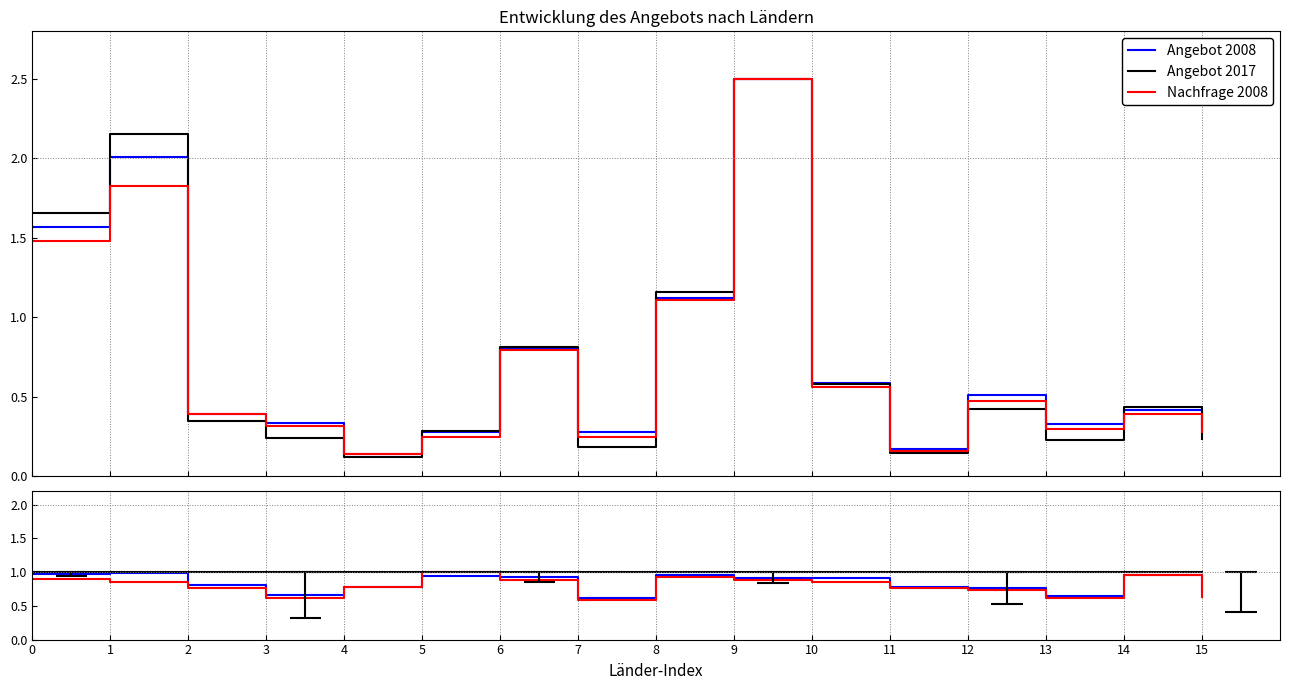

At 5, list the series in order from largest to smallest.

Nachfrage 2017, Ratio=1, Angebot 2017, Angebot 2008, Nachfrage 2008